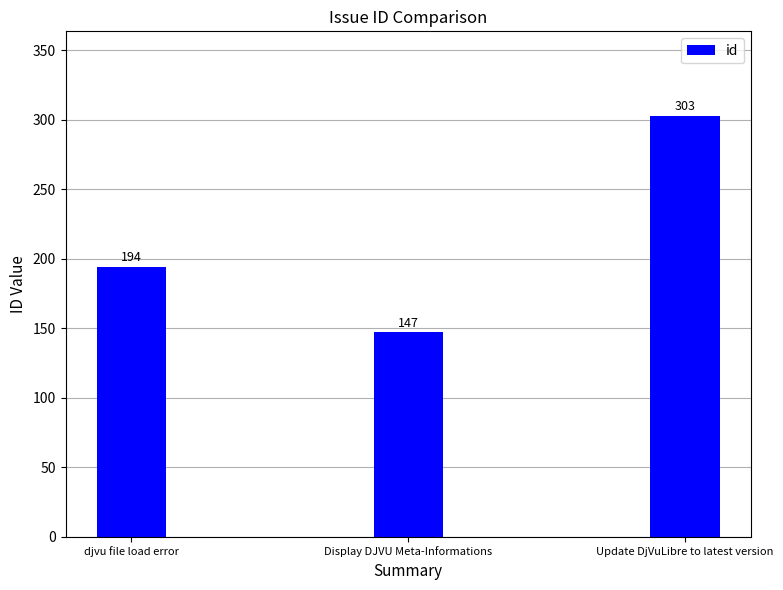

What is the value of the 3rd bar from the left?

303